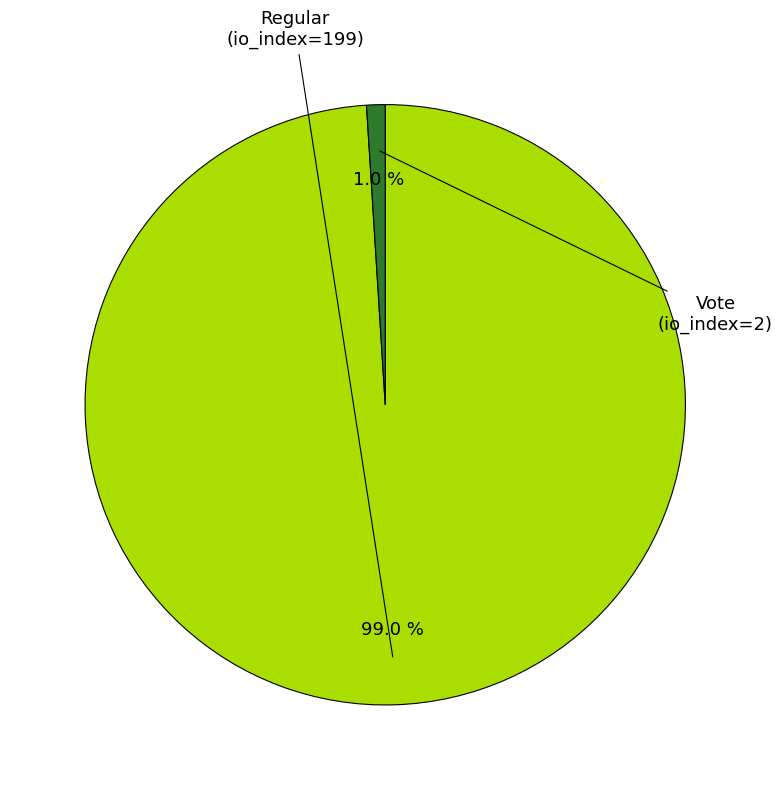

How many segments does this pie chart have?

2